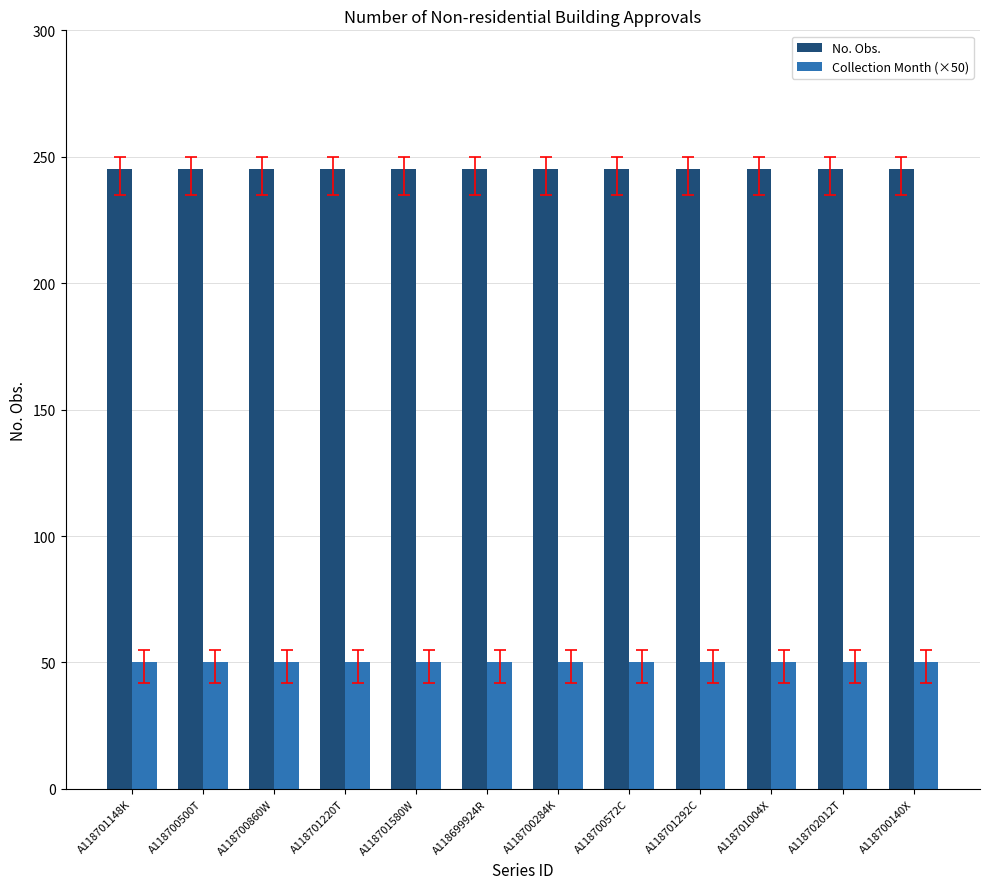

What is the difference between the highest and lowest values at A118701220T?

195